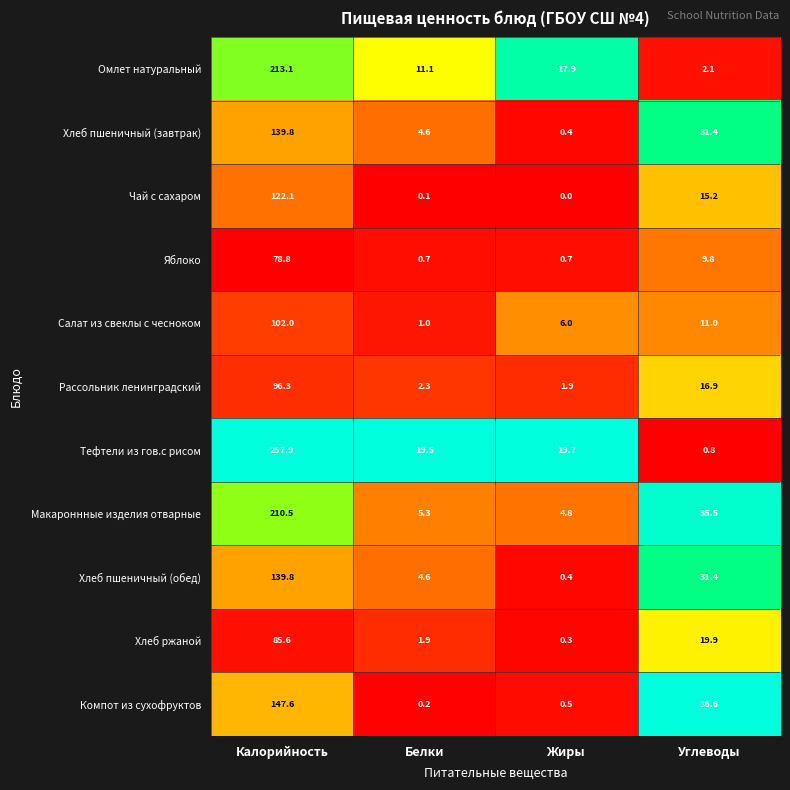

Rank the categories by Макароннные изделия отварные value from lowest to highest.

Жиры, Белки, Углеводы, Калорийность